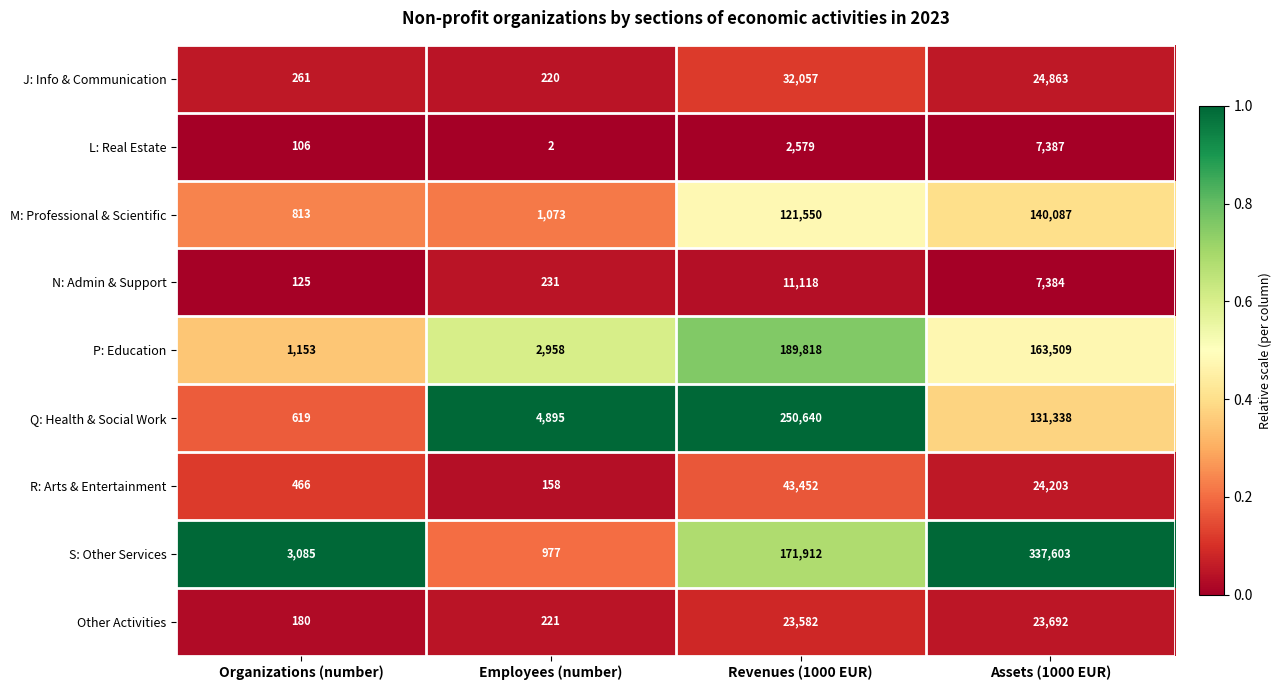

Which series has the largest range (max minus min)?

S: Other Services